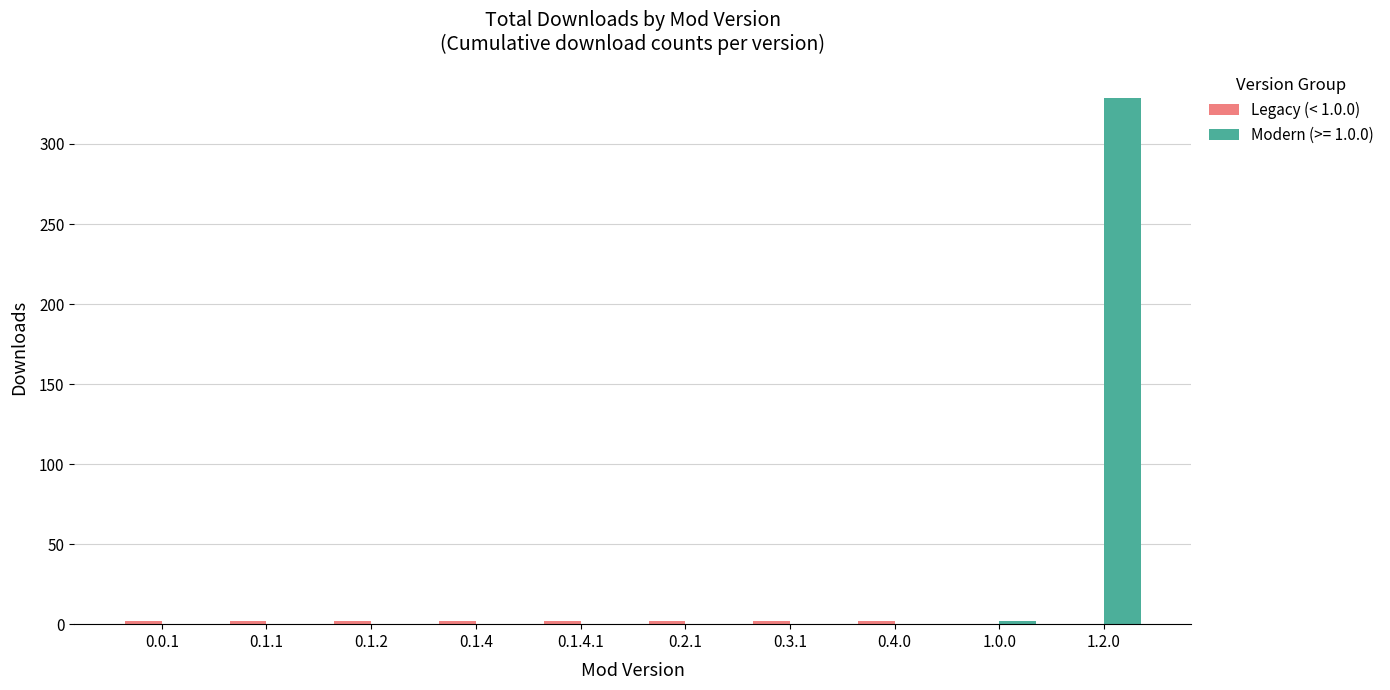

The value of Modern (>= 1.0.0) at 0.1.4.1 is 0. True or false?

True